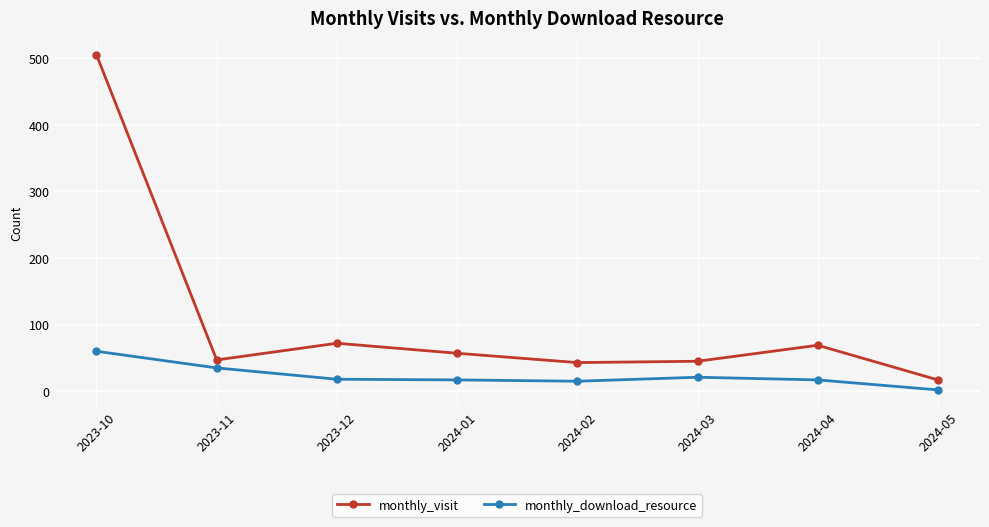

Where is the first local minimum for monthly_visit?

2023-11